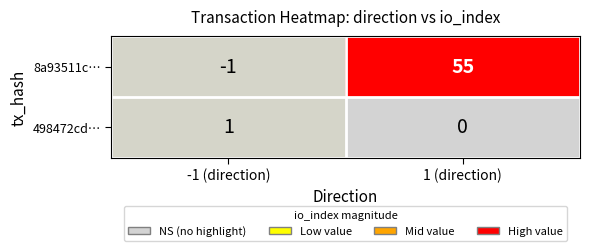

At which category is the sum across all series the highest?

1 (direction)